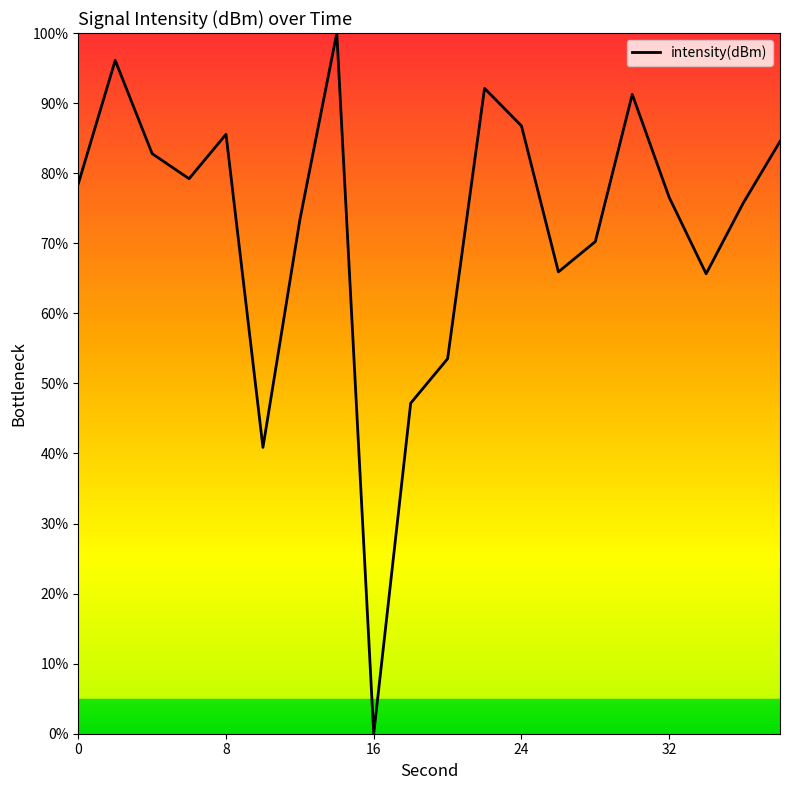

What is the maximum value shown in the chart?

100.0